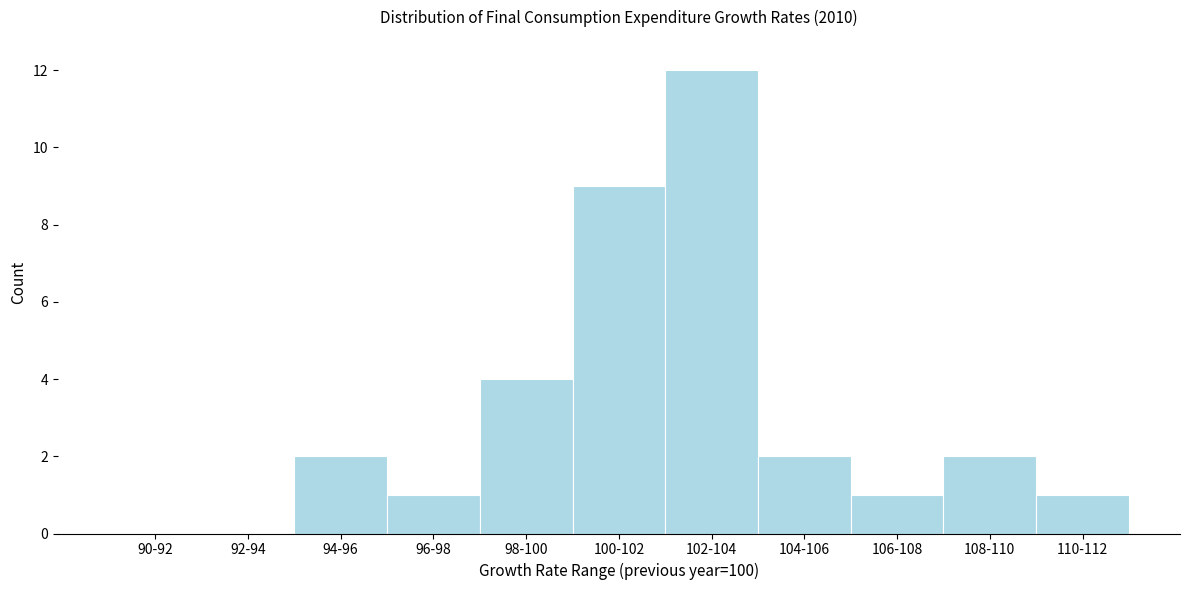

Reading right to left, what are all the values shown in this chart?

110-112=1	108-110=2	106-108=1	104-106=2	102-104=12	100-102=9	98-100=4	96-98=1	94-96=2	92-94=0	90-92=0